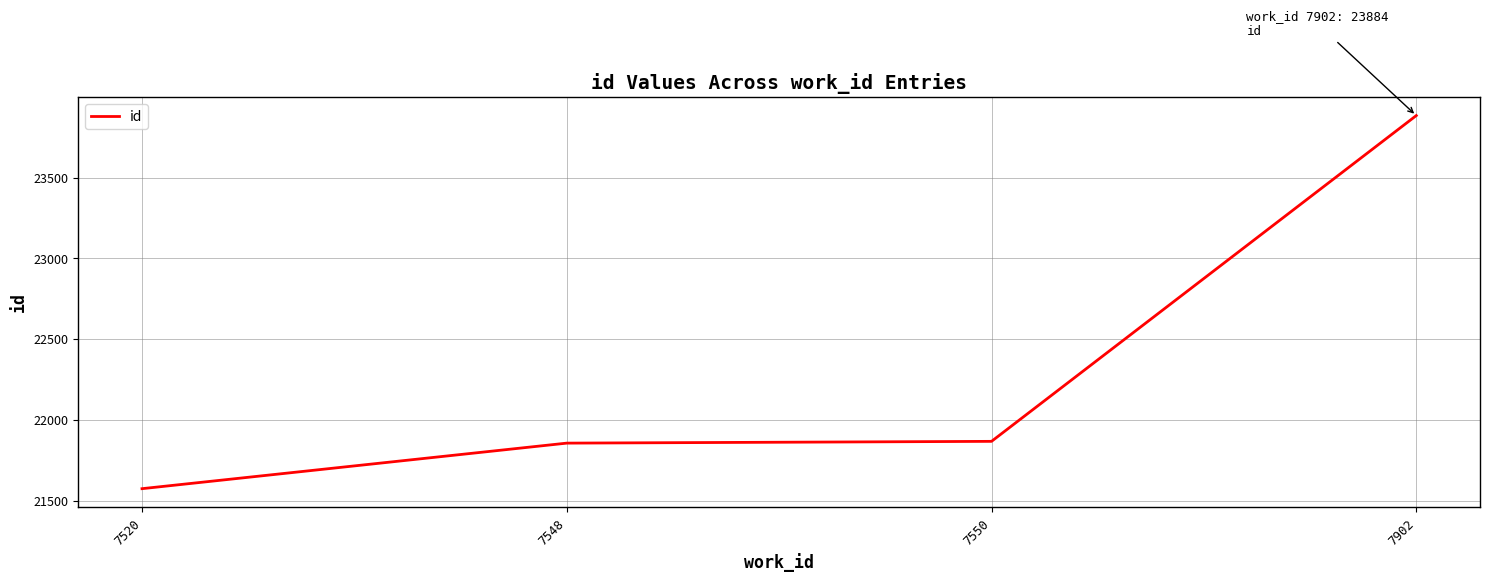

Reading left to right, extract all data points from this chart.

7520=21574	7548=21856	7550=21867	7902=23884